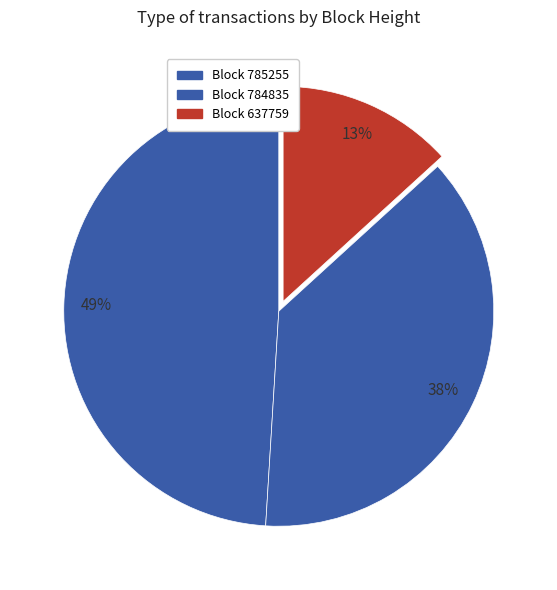

Count the number of slices in the pie.

3